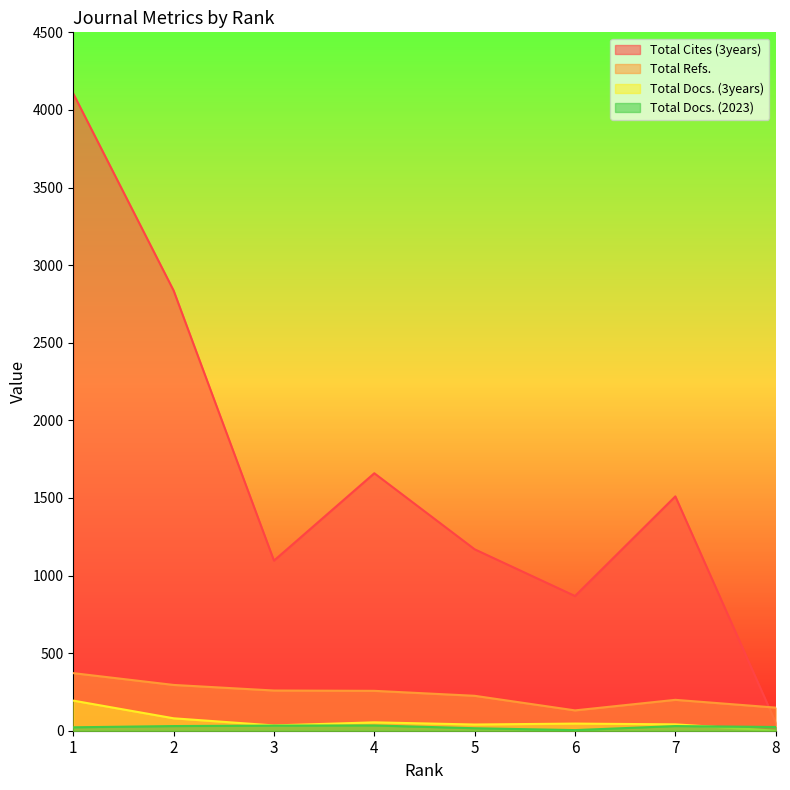

How many series are shown in this chart?

4